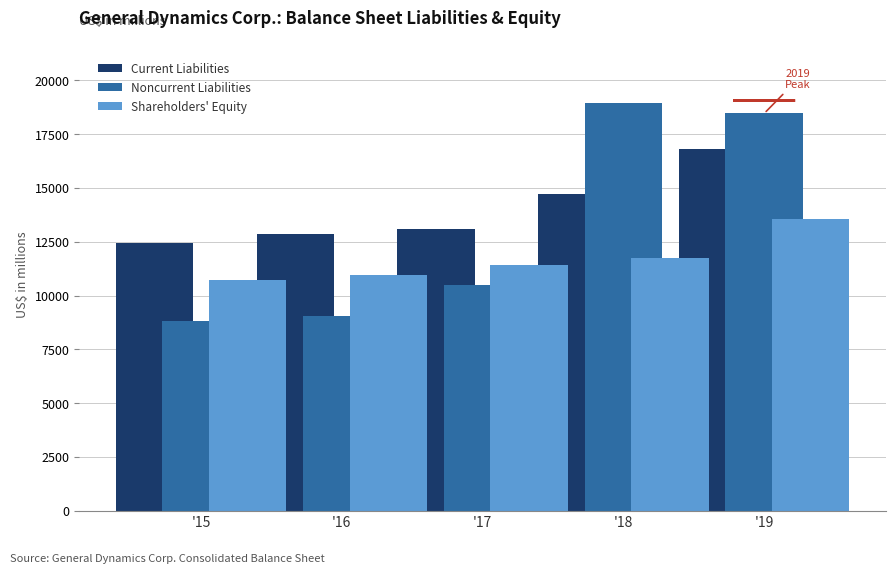

Reading left to right, what are all the values shown in this chart?

Current Liabilities: '15=12445	'16=12846	'17=13099	'18=14739	'19=16801
Noncurrent Liabilities: '15=8814	'16=9050	'17=10512	'18=18937	'19=18463
Shareholders' Equity: '15=10738	'16=10976	'17=11435	'18=11732	'19=13577